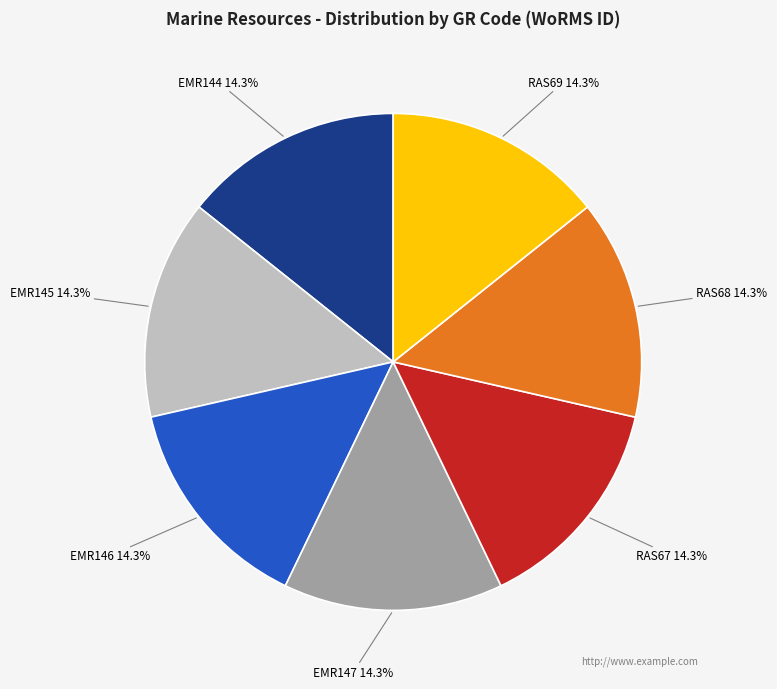

The EMR147 slice represents 14% of the pie. True or false?

True